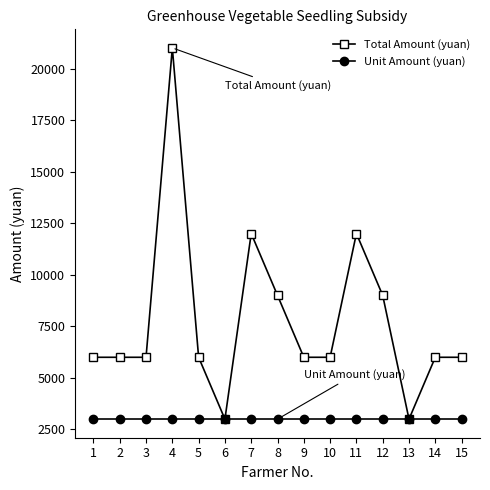

Count the number of categories in the chart.

15